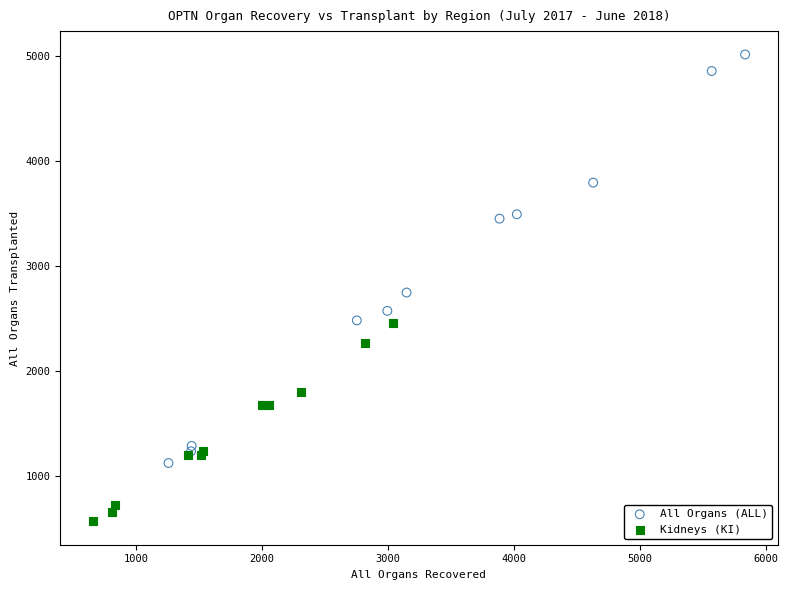

Which series has the widest spread of Y values?

All Organs (ALL)